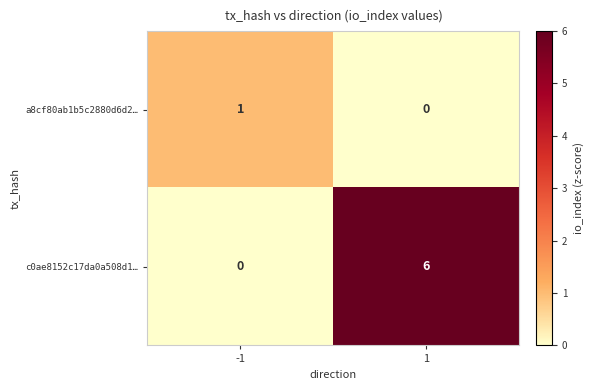

Which series has the largest range (max minus min)?

c0ae8152c17da0a508d1…